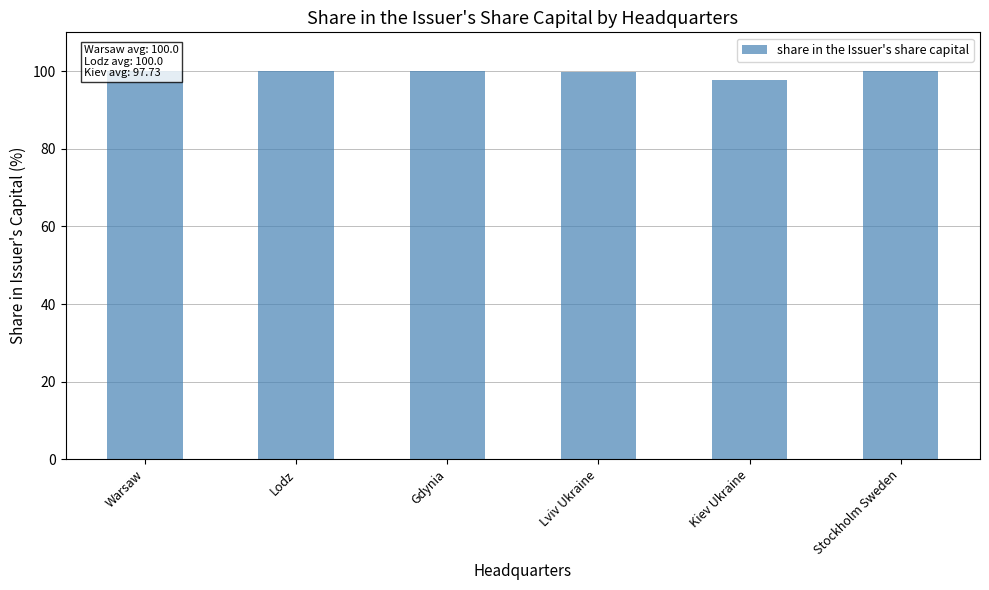

Rank the categories by value from highest to lowest.

Warsaw, Lodz, Gdynia, Stockholm Sweden, Lviv Ukraine, Kiev Ukraine